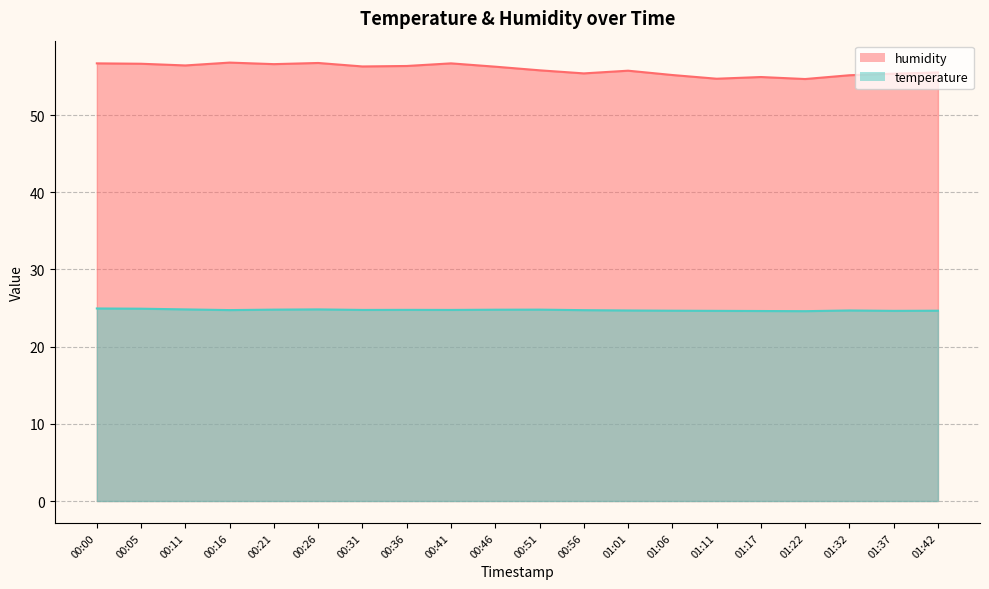

What is the label of the 3rd point from the left?

00:11